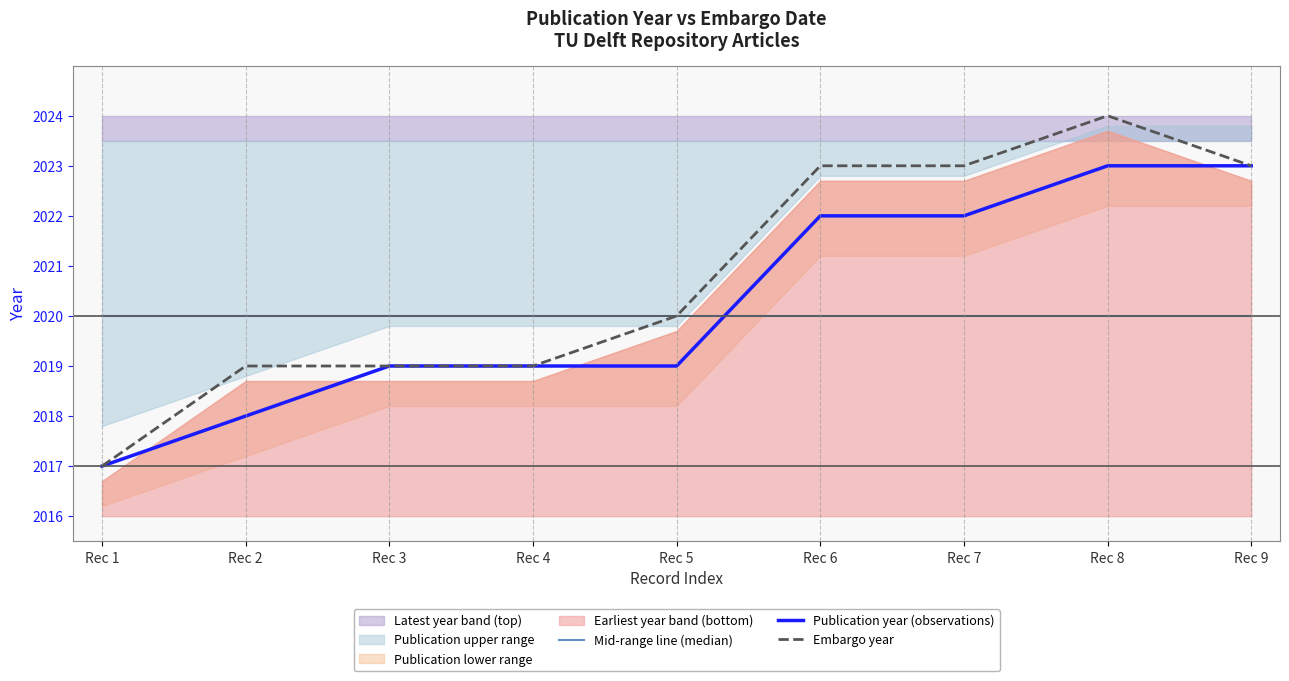

Between Rec 4 and Rec 6, which series saw the biggest shift?

Embargo year